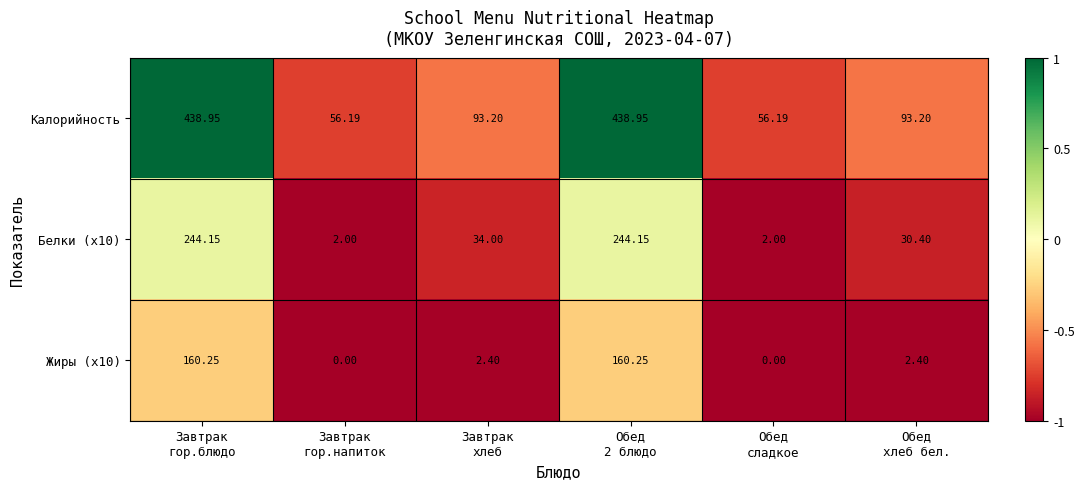

Which series has the widest spread of values?

Калорийность